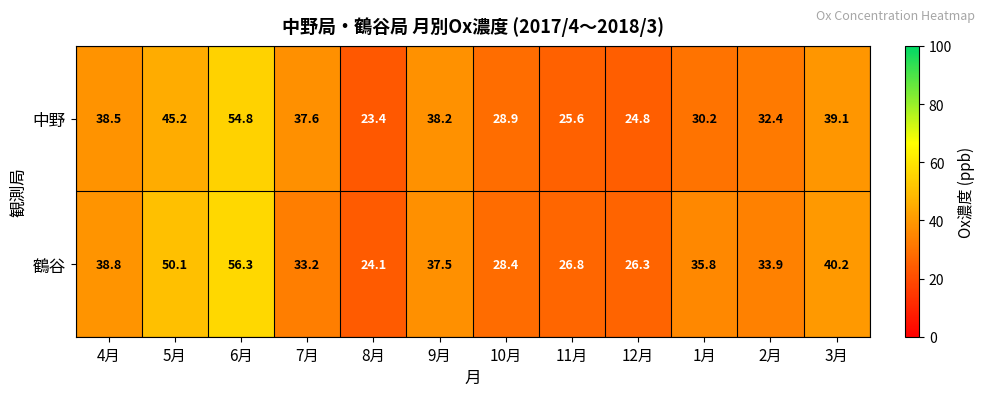

Which label corresponds to the smallest value in the chart?

8月